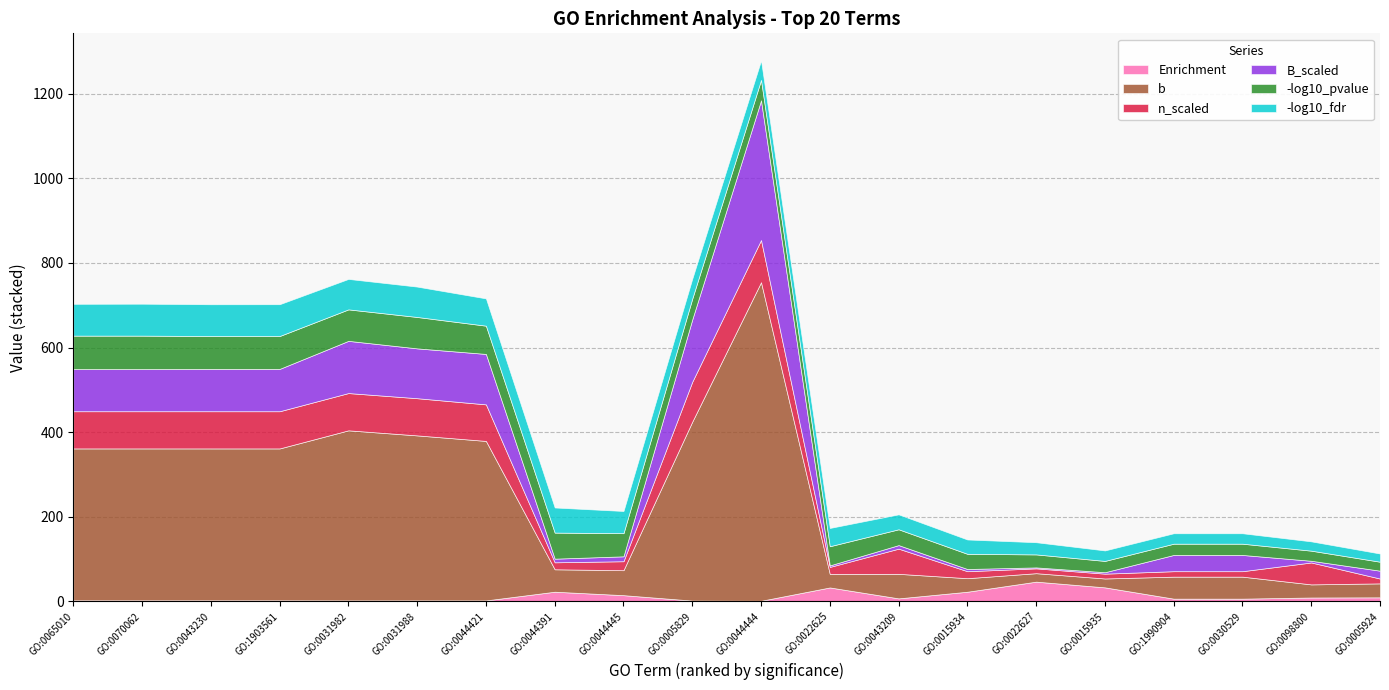

Which has a higher value, GO:0044445 or GO:0015934?

GO:0015934